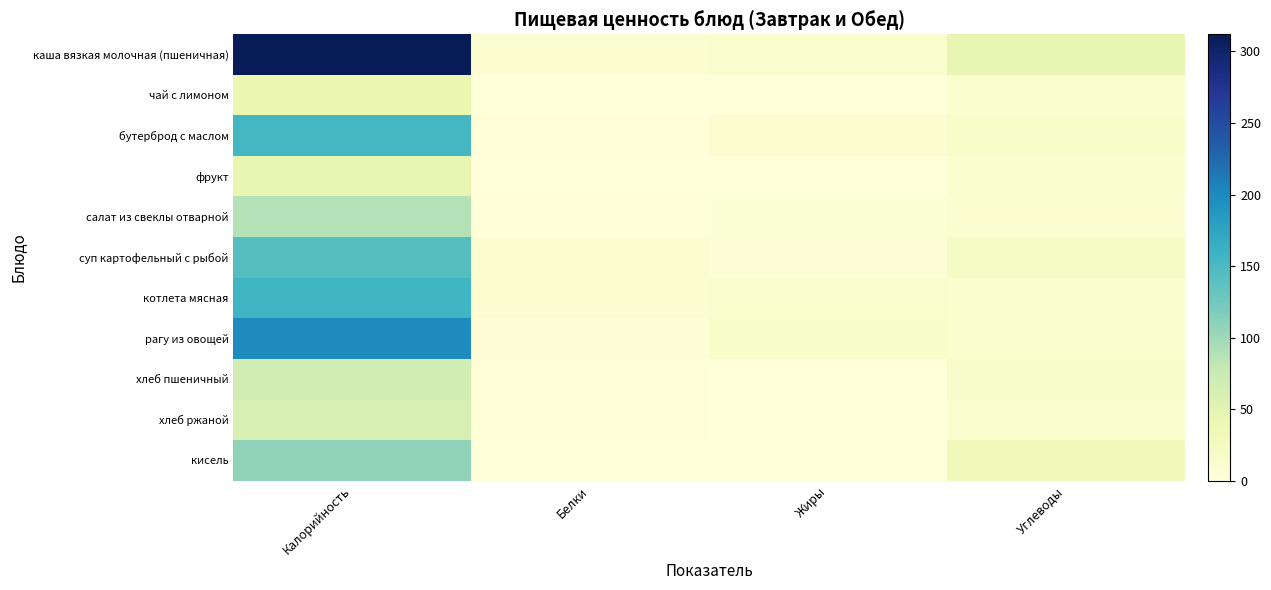

Reading left to right, what are all the values shown in this chart?

каша вязкая молочная (пшеничная): Калорийность=312.0	Белки=8.6	Жиры=11.1	Углеводы=44.3
чай с лимоном: Калорийность=40.0	Белки=0.5	Жиры=0.0	Углеводы=9.9
бутерброд с маслом: Калорийность=153.0	Белки=2.4	Жиры=9.2	Углеводы=15.0
фрукт: Калорийность=44.0	Белки=0.4	Жиры=0.4	Углеводы=9.8
салат из свеклы отварной: Калорийность=88.0	Белки=1.4	Жиры=6.0	Углеводы=8.2
суп картофельный с рыбой: Калорийность=142.0	Белки=7.4	Жиры=4.8	Углеводы=20.0
котлета мясная: Калорийность=158.0	Белки=9.3	Жиры=11.3	Углеводы=9.9
рагу из овощей: Калорийность=199.0	Белки=2.6	Жиры=16.5	Углеводы=12.9
хлеб пшеничный: Калорийность=66.0	Белки=2.4	Жиры=0.3	Углеводы=14.5
хлеб ржаной: Калорийность=61.0	Белки=1.4	Жиры=0.3	Углеводы=13.4
кисель: Калорийность=108.0	Белки=0.4	Жиры=0.1	Углеводы=30.1